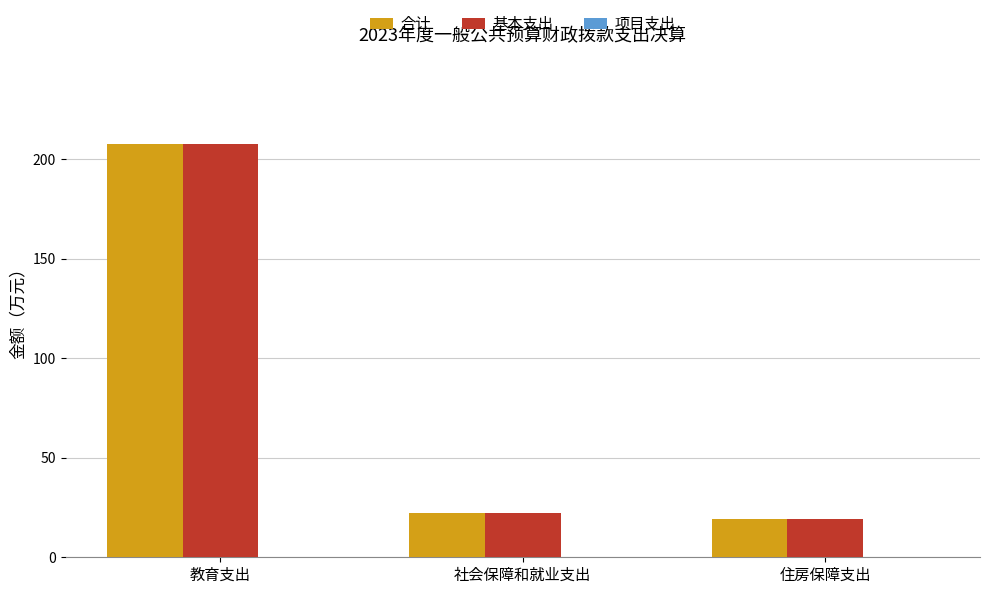

How many data points does each series have?

3